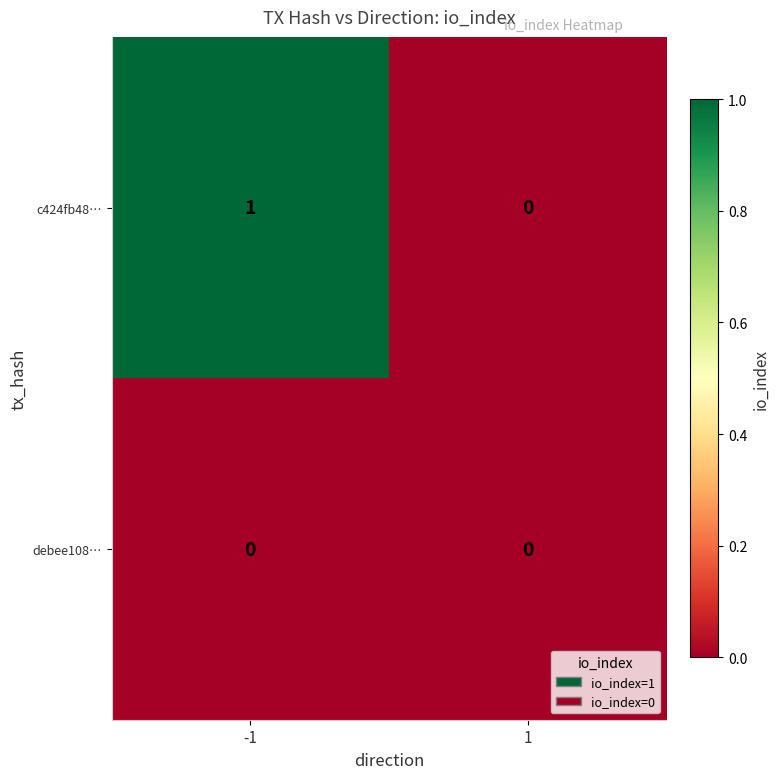

Reading right to left, extract all data points from this chart.

c424fb48…: 0	1
debee108…: 0	0